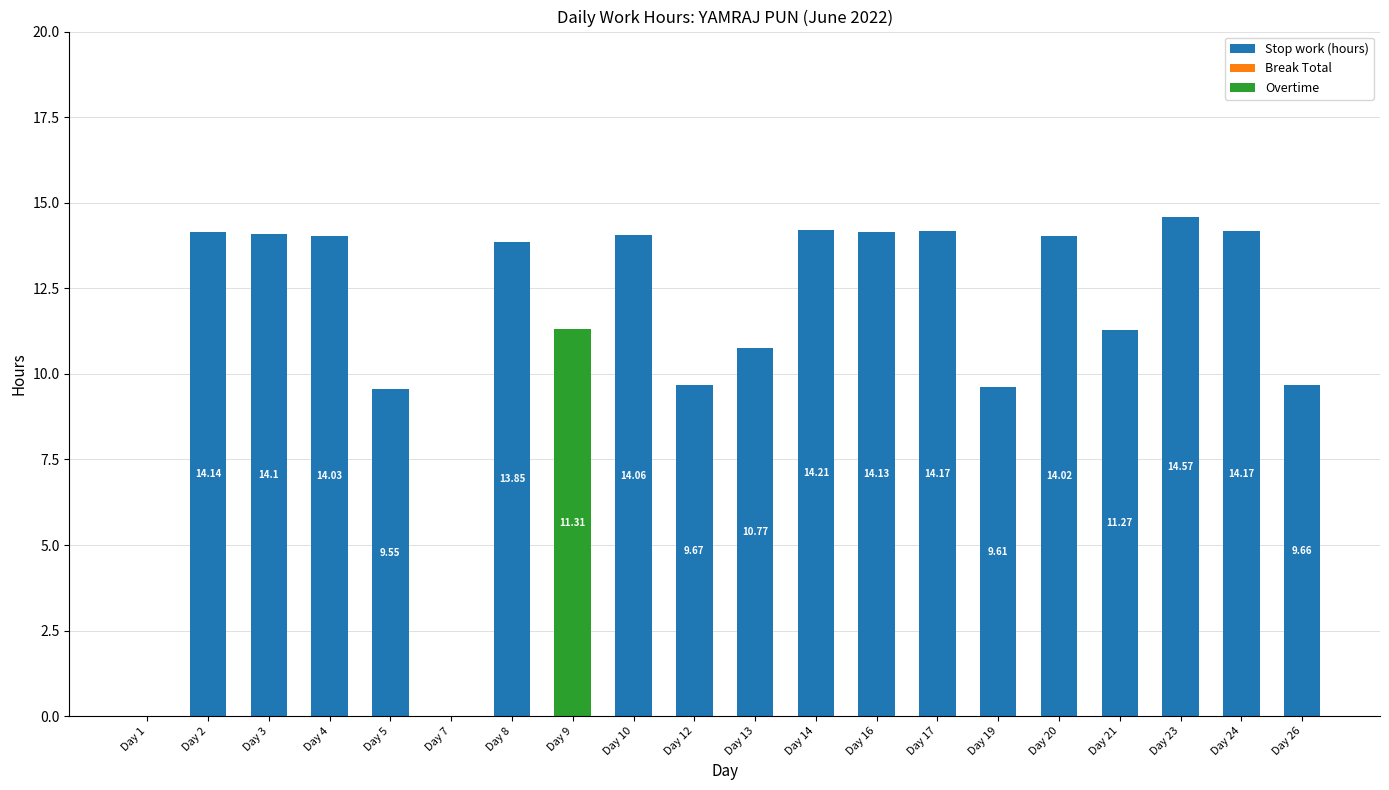

What is the total value across all series at Day 3?

14.1